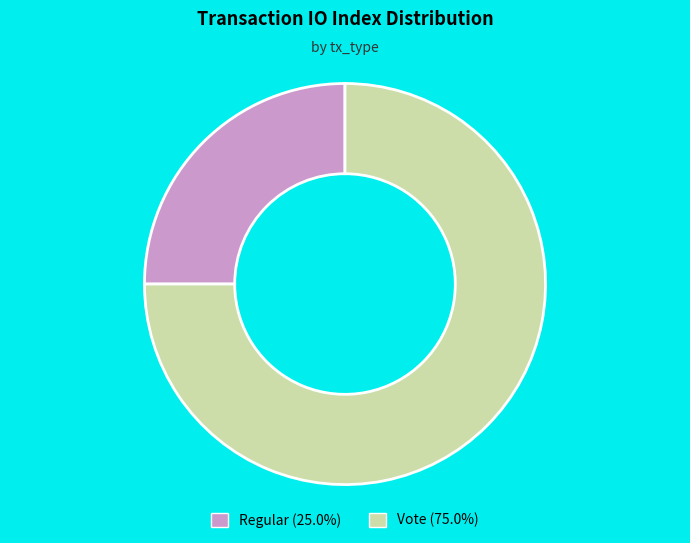

Is Vote the majority of the pie?

Yes